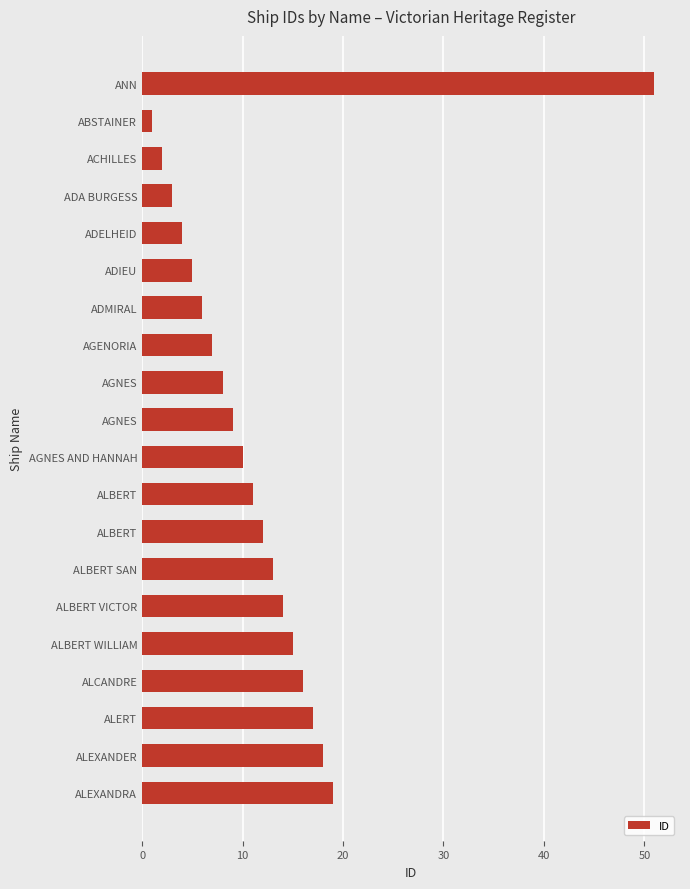

How many data points are less than 11?

10